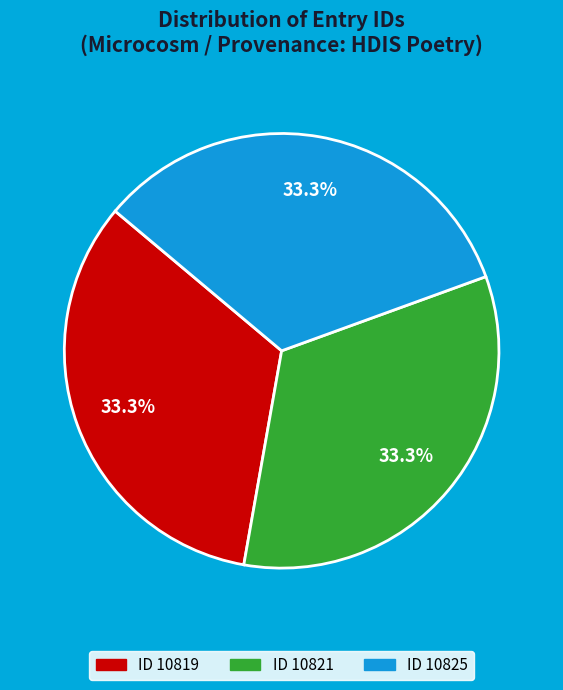

Is there a majority slice in this chart?

No